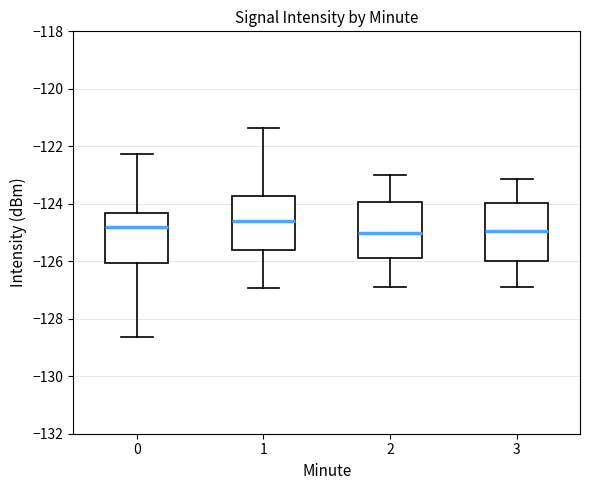

Where does the upper whisker of the box at x = 3 end on the y-axis? The values are not printed on the chart, so give them approximately, as read against the axis.

-123.2